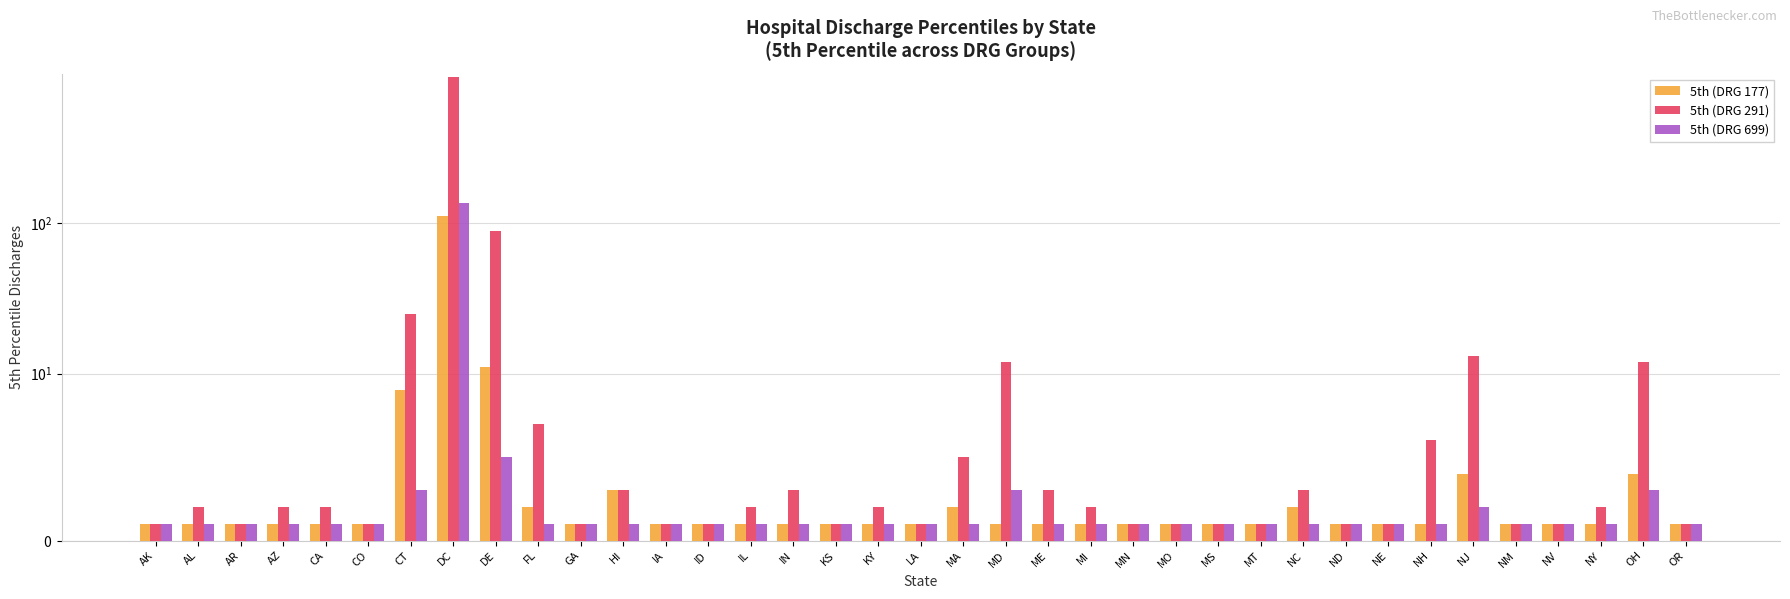

List the series in order of their peak value, lowest first.

5th (DRG 177), 5th (DRG 699), 5th (DRG 291)